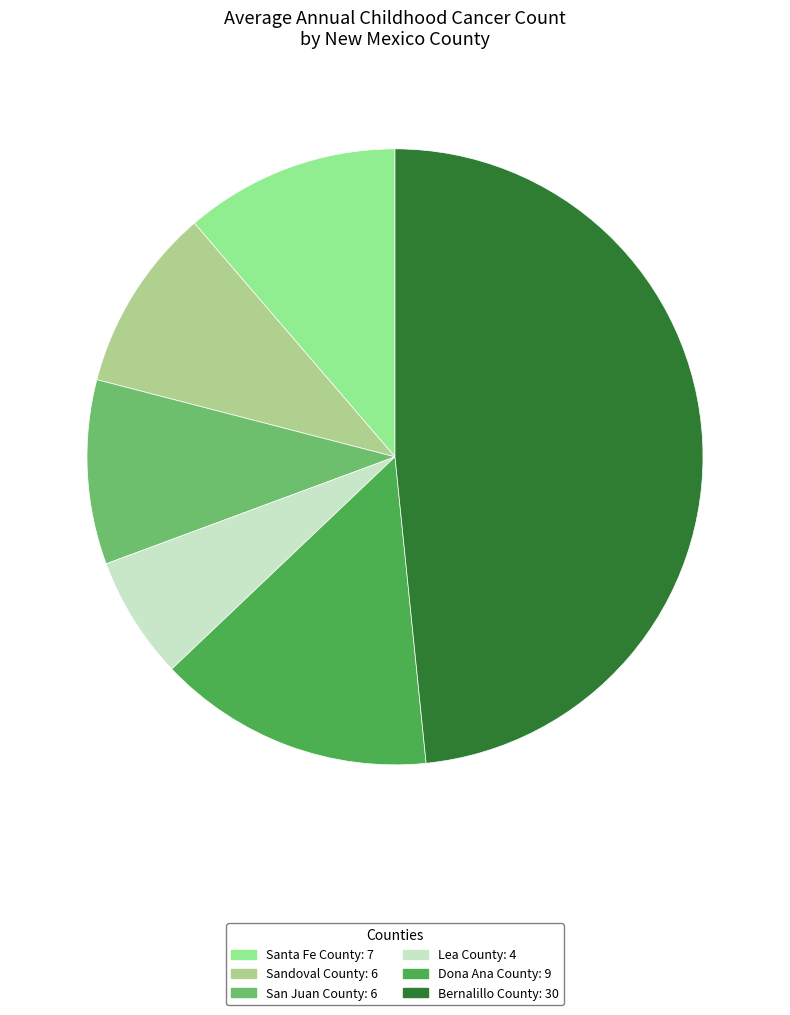

Is there any slice that represents more than half of the pie?

No